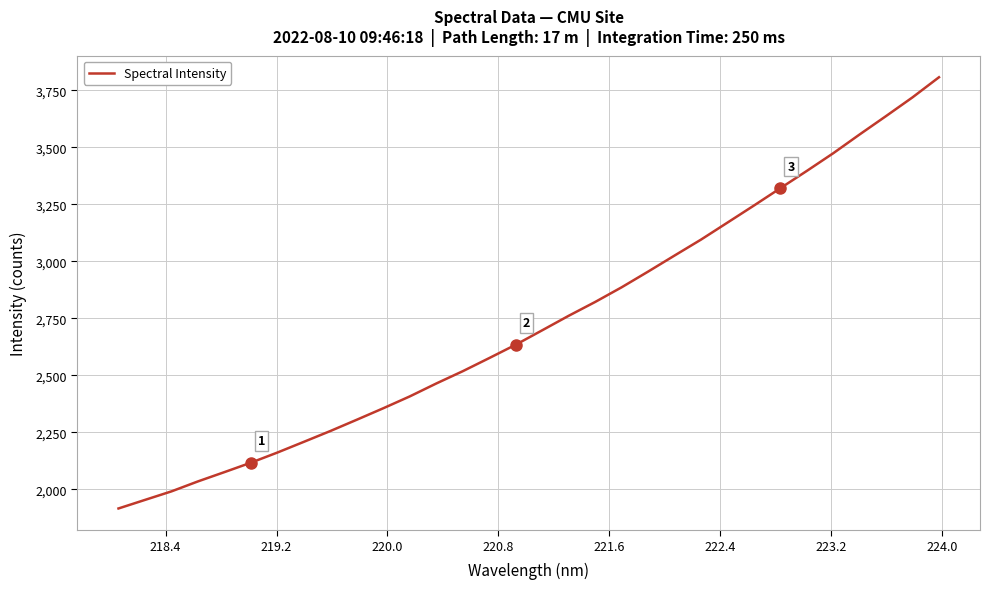

True or false: there are more than 0 points higher than both neighbors.

False